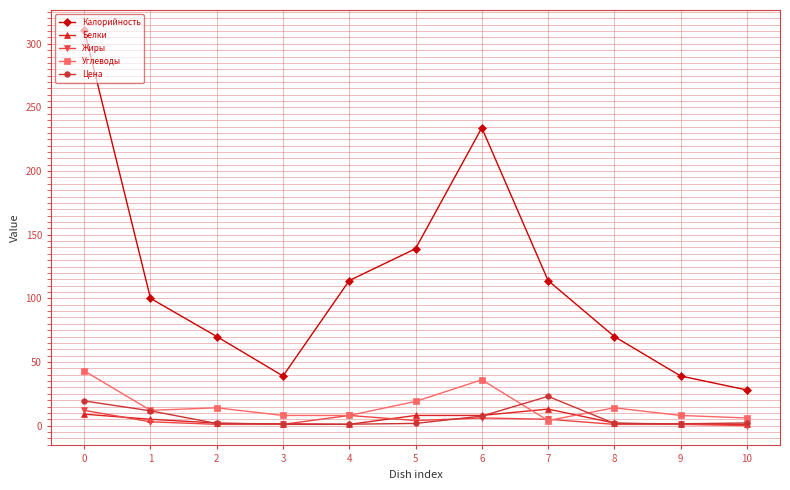

Which series has the widest spread of values?

Калорийность